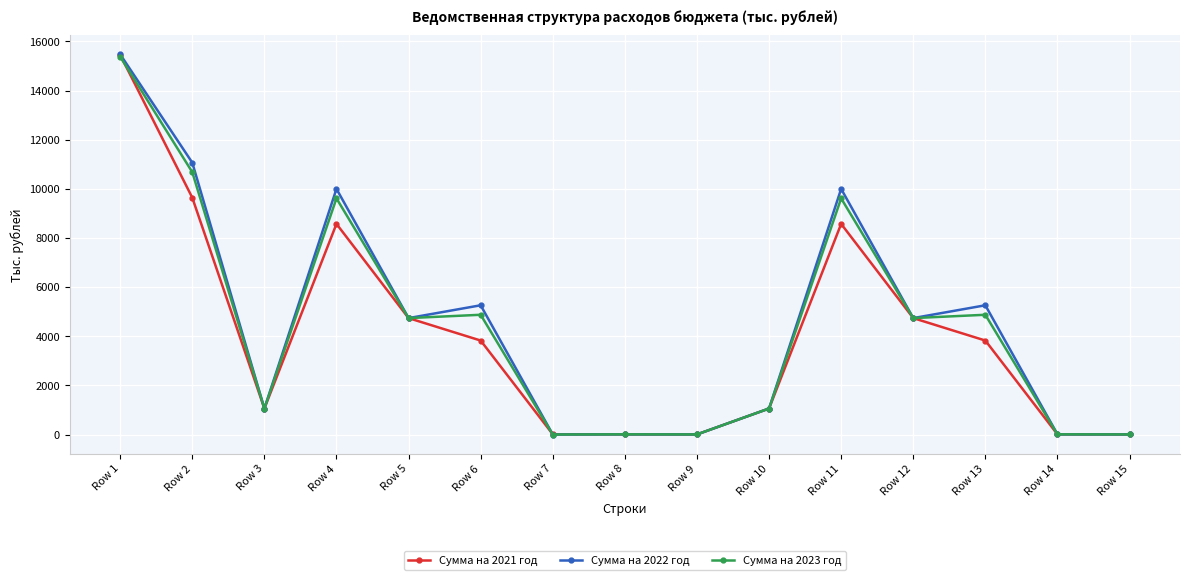

At which category is the sum across all series the highest?

Row 1